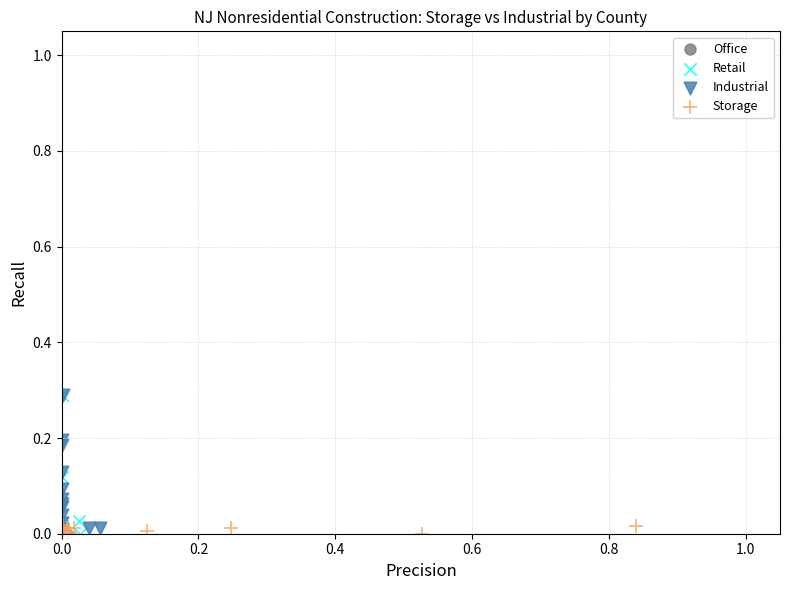

What are all the series names shown in the legend?

Office, Retail, Industrial, Storage